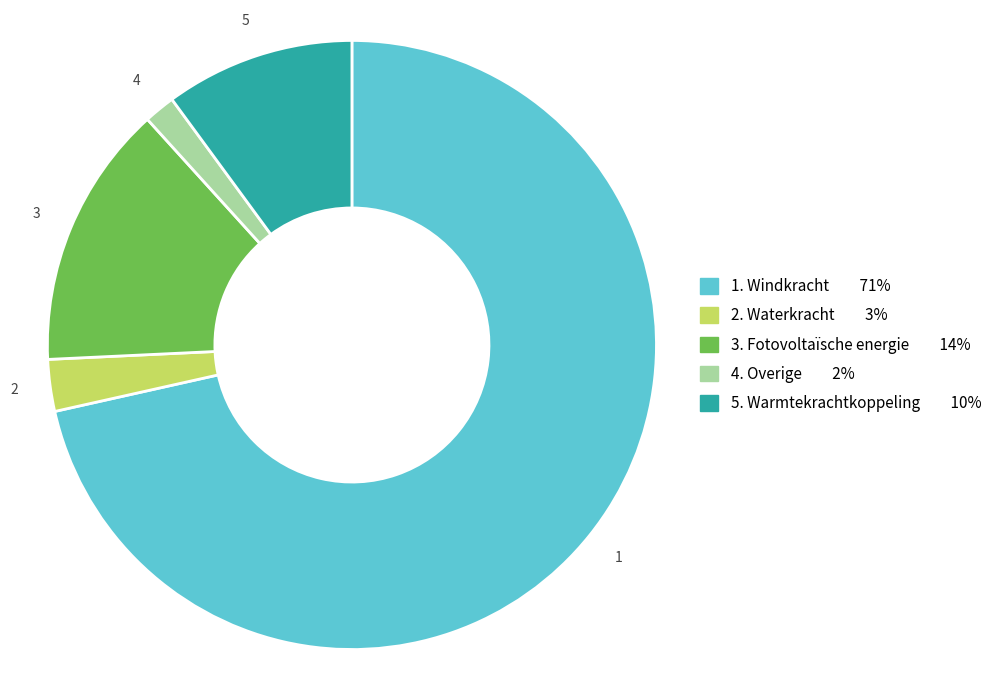

Is there any slice that represents more than half of the pie?

Yes